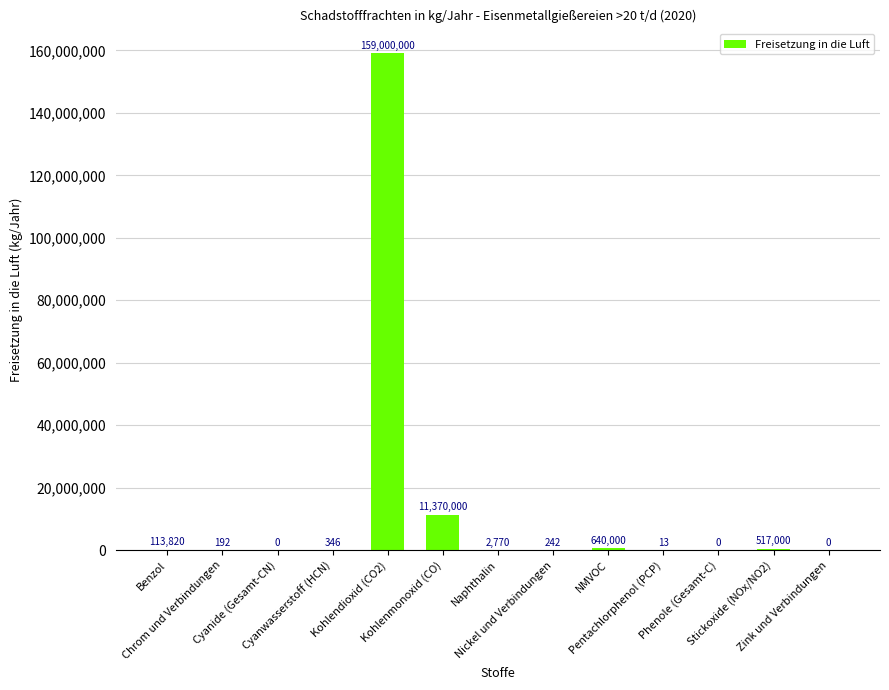

Where does the data first go above 346?

Benzol